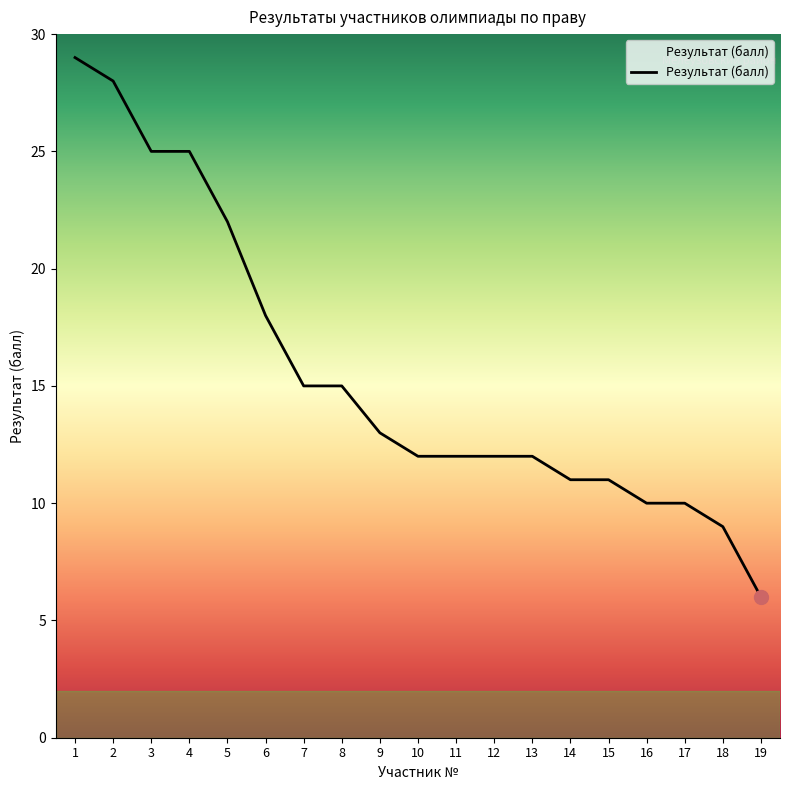

What is the change in value from 7 to 17?

-5